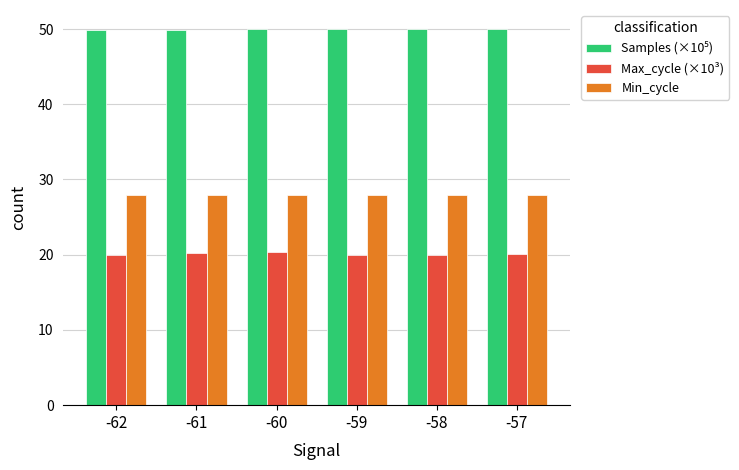

What is the difference between the highest and lowest values at -57?

29.9